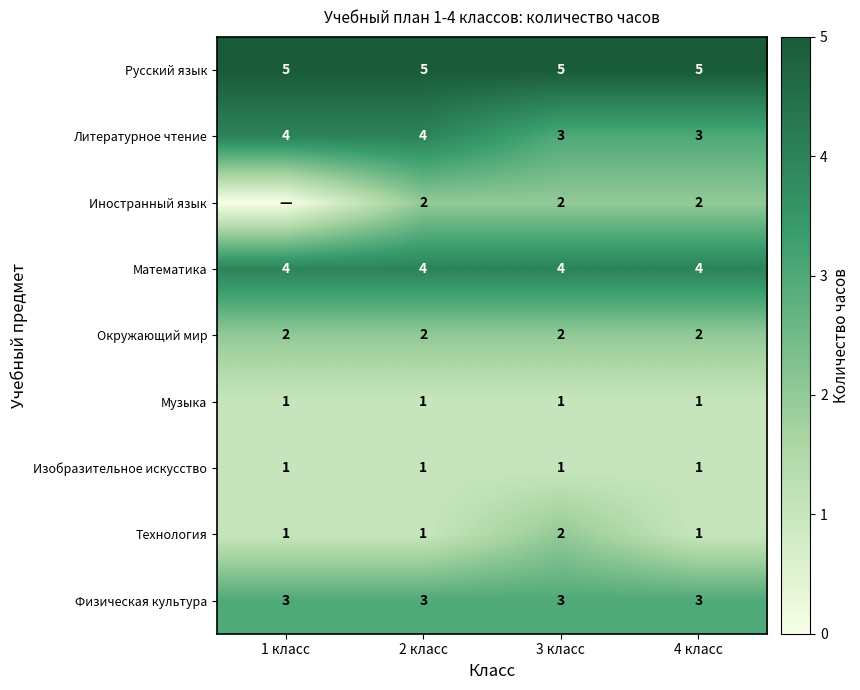

What is the minimum value for Физическая культура?

3